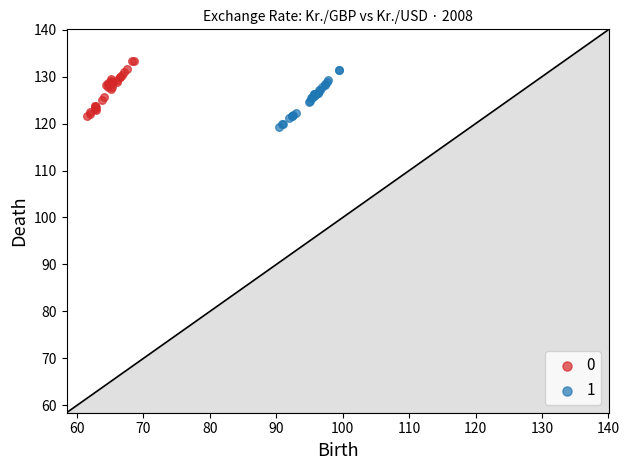

What are all the series names shown in the legend?

0, 1